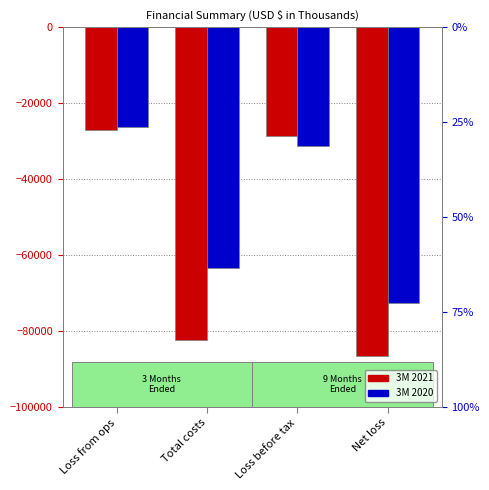

Reading right to left, what are all the values shown in this chart?

3M 2021: Net loss=-86419	Loss before tax=-28511	Total costs=-82222	Loss from ops=-27089
3M 2020: Net loss=-72579	Loss before tax=-31288	Total costs=-63327	Loss from ops=-26262